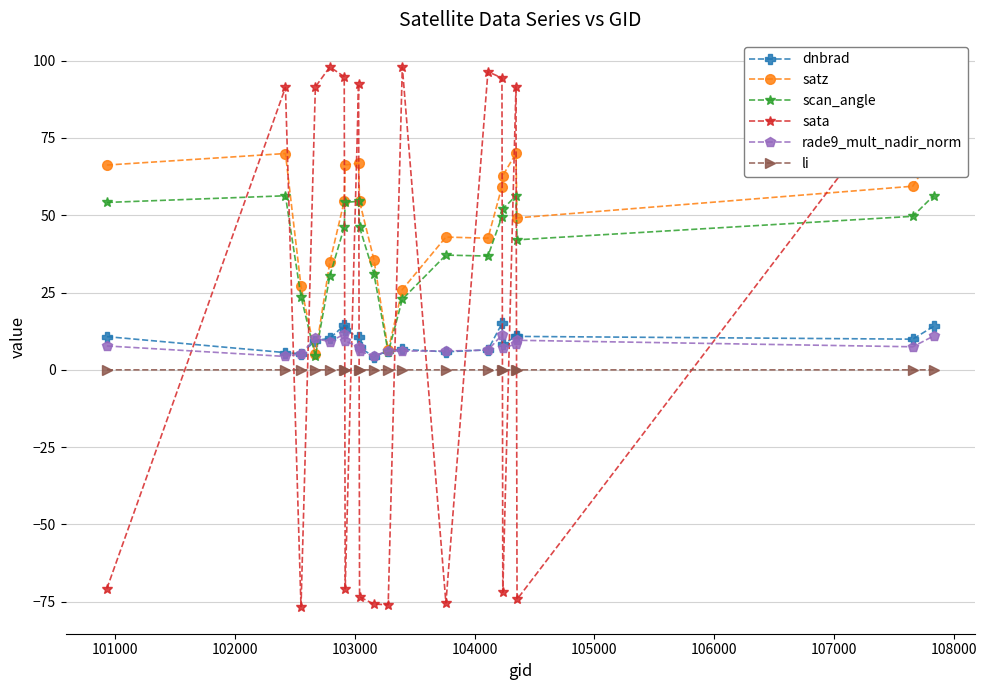

How many lines are shown in the chart?

6